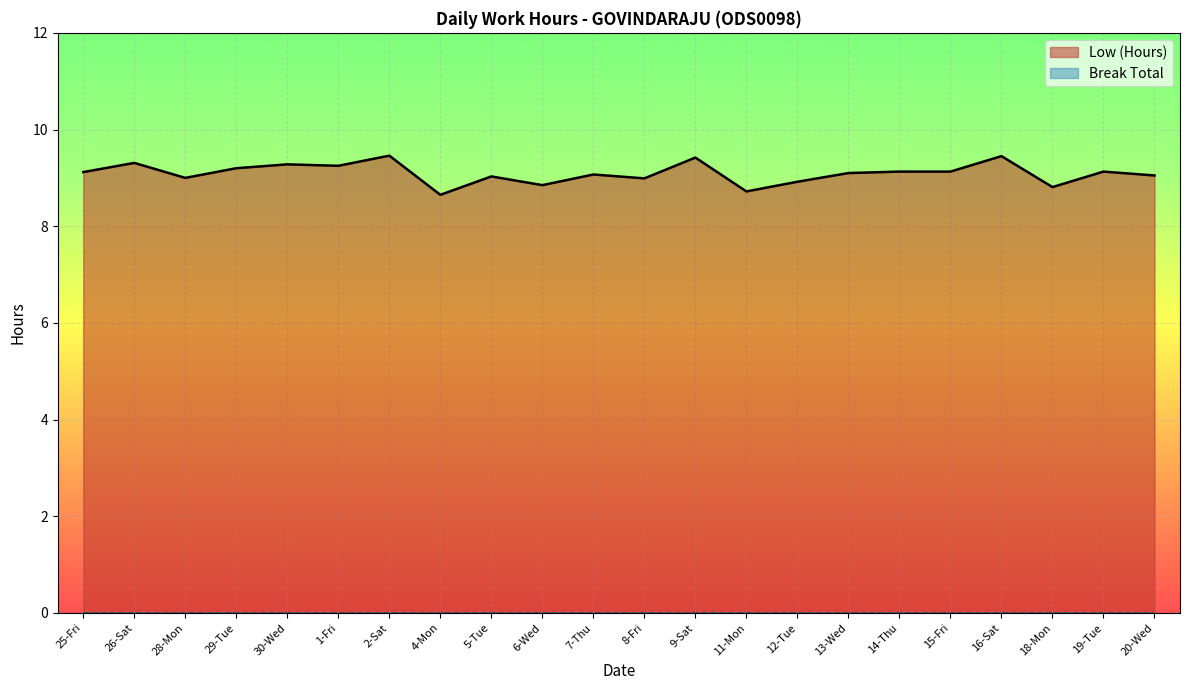

How many lines are shown in the chart?

2